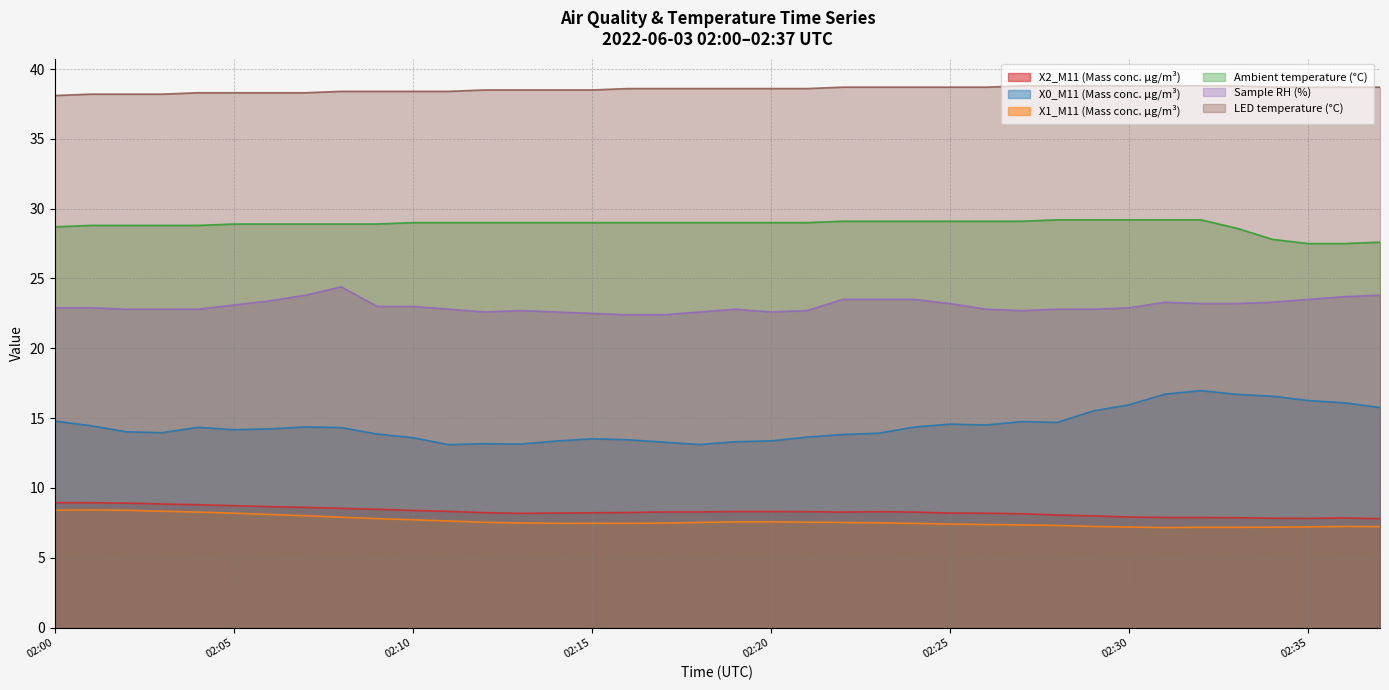

Reading left to right, extract all data points from this chart.

X2_M11 (Mass conc. μg/m³): 8.9	8.9	8.9	8.8	8.8	8.7	8.7	8.6	8.5	8.5	8.4	8.3	8.2	8.2	8.2	8.2	8.2	8.3	8.3	8.3	8.3	8.3	8.3	8.3	8.3	8.2	8.2	8.2	8.1	8.0	7.9	7.9	7.9	7.9	7.8	7.8	7.8	7.8
X0_M11 (Mass conc. μg/m³): 14.8	14.5	14.0	14.0	14.3	14.2	14.2	14.4	14.3	13.9	13.6	13.1	13.2	13.1	13.4	13.5	13.4	13.3	13.1	13.3	13.4	13.6	13.8	13.9	14.4	14.6	14.5	14.8	14.7	15.5	16.0	16.7	17.0	16.7	16.6	16.3	16.1	15.8
X1_M11 (Mass conc. μg/m³): 8.4	8.4	8.4	8.3	8.3	8.2	8.1	8.0	7.9	7.8	7.7	7.6	7.5	7.5	7.5	7.5	7.5	7.5	7.5	7.6	7.6	7.5	7.5	7.5	7.5	7.4	7.4	7.3	7.3	7.2	7.2	7.2	7.2	7.2	7.2	7.2	7.2	7.2
Ambient temperature (°C): 28.7	28.8	28.8	28.8	28.8	28.9	28.9	28.9	28.9	28.9	29.0	29.0	29.0	29.0	29.0	29.0	29.0	29.0	29.0	29.0	29.0	29.0	29.1	29.1	29.1	29.1	29.1	29.1	29.2	29.2	29.2	29.2	29.2	28.6	27.8	27.5	27.5	27.6
Sample RH (%): 22.9	22.9	22.8	22.8	22.8	23.1	23.4	23.8	24.4	23.0	23.0	22.8	22.6	22.7	22.6	22.5	22.4	22.4	22.6	22.8	22.6	22.7	23.5	23.5	23.5	23.2	22.8	22.7	22.8	22.8	22.9	23.3	23.2	23.2	23.3	23.5	23.7	23.8
LED temperature (°C): 38.1	38.2	38.2	38.2	38.3	38.3	38.3	38.3	38.4	38.4	38.4	38.4	38.5	38.5	38.5	38.5	38.6	38.6	38.6	38.6	38.6	38.6	38.7	38.7	38.7	38.7	38.7	38.8	38.8	38.8	38.8	38.8	38.8	38.8	38.7	38.7	38.7	38.7